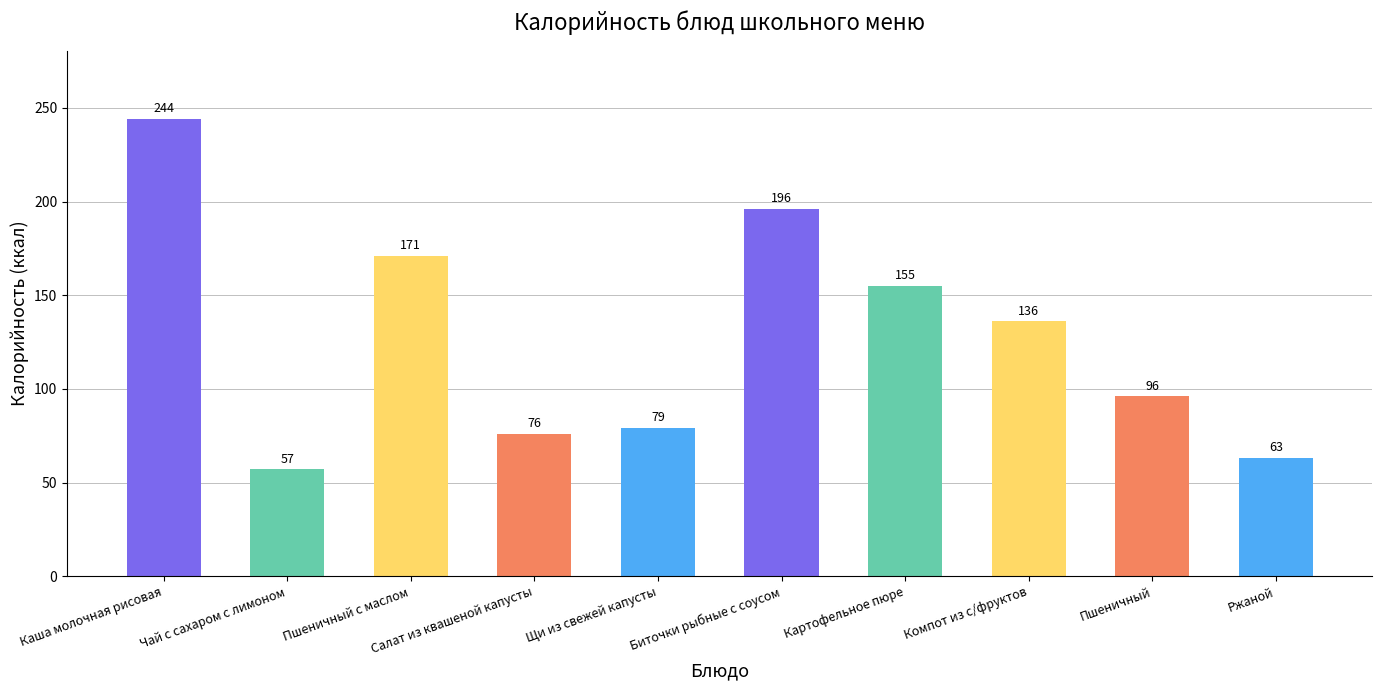

List the labels in order of value, largest first.

Каша молочная рисовая, Биточки рыбные с соусом, Пшеничный с маслом, Картофельное пюре, Компот из с/фруктов, Пшеничный, Щи из свежей капусты, Салат из квашеной капусты, Ржаной, Чай с сахаром с лимоном